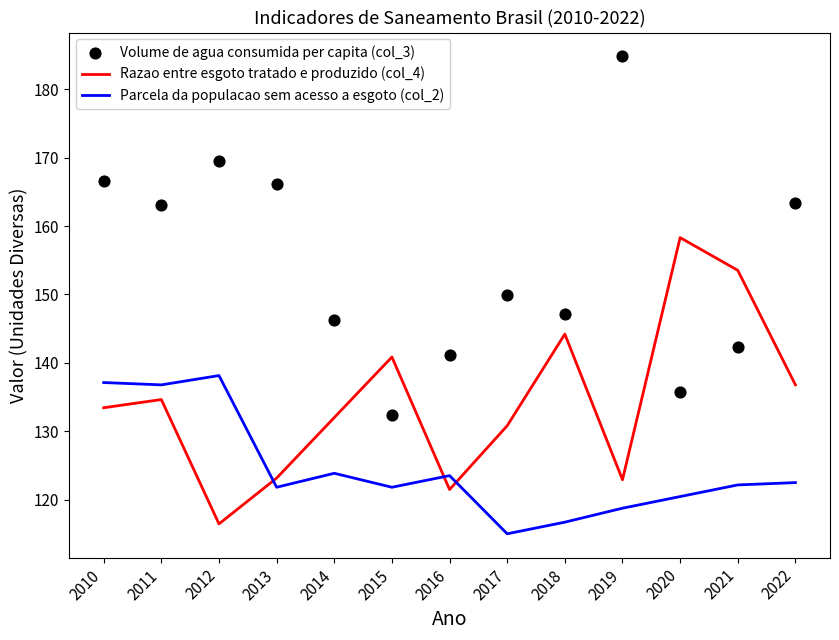

What are all the series names shown in the legend?

Razao entre esgoto tratado e produzido (col_4), Parcela da populacao sem acesso a esgoto (col_2), Volume de agua consumida per capita (col_3)